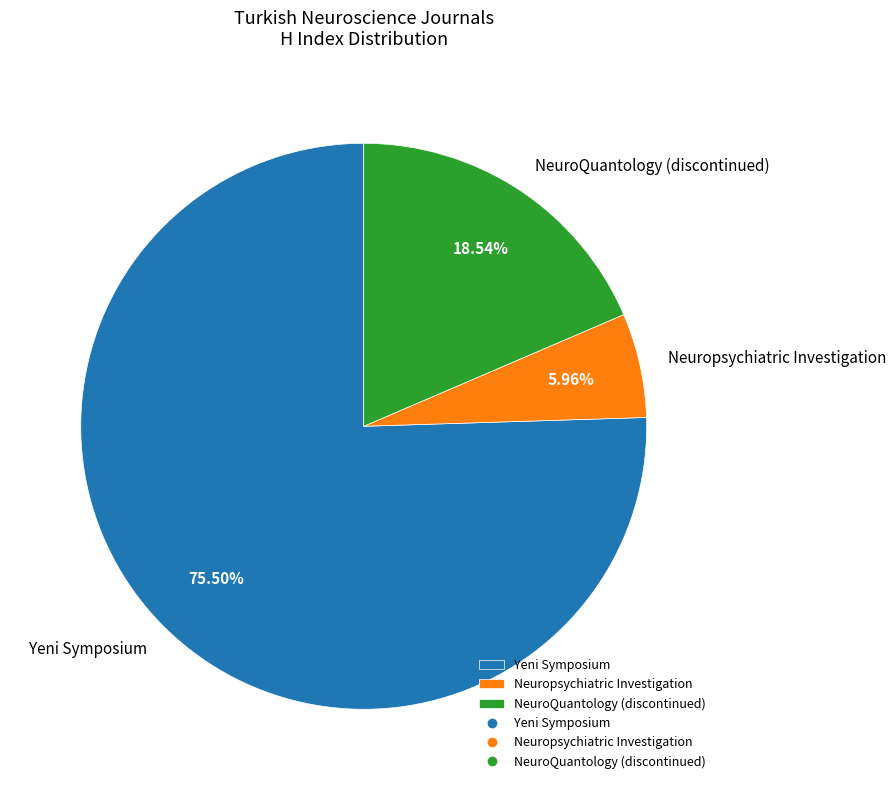

What is the ratio of the value at Yeni Symposium to the value at Neuropsychiatric Investigation?

12.7